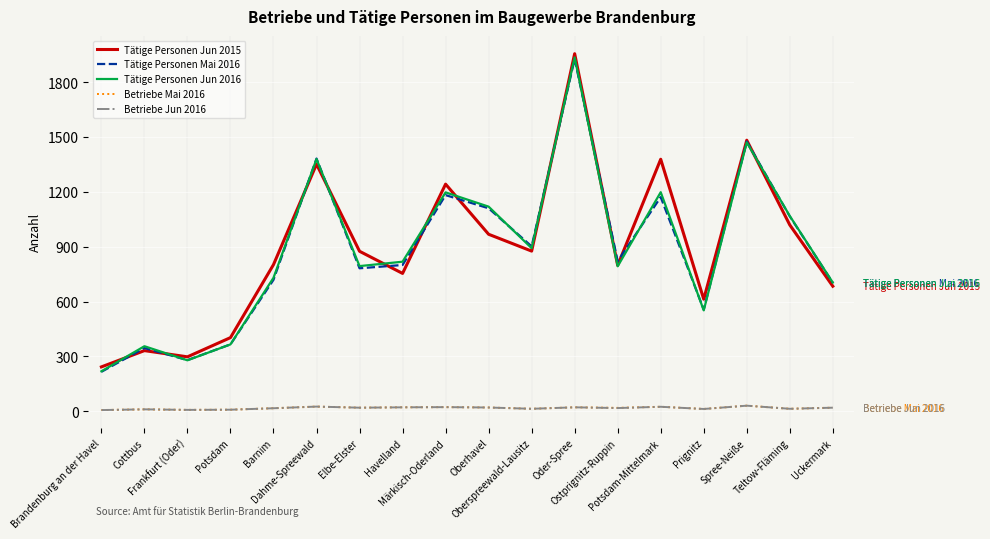

Which series changed the most between Oberhavel and Oder-Spree?

Tätige Personen Jun 2015